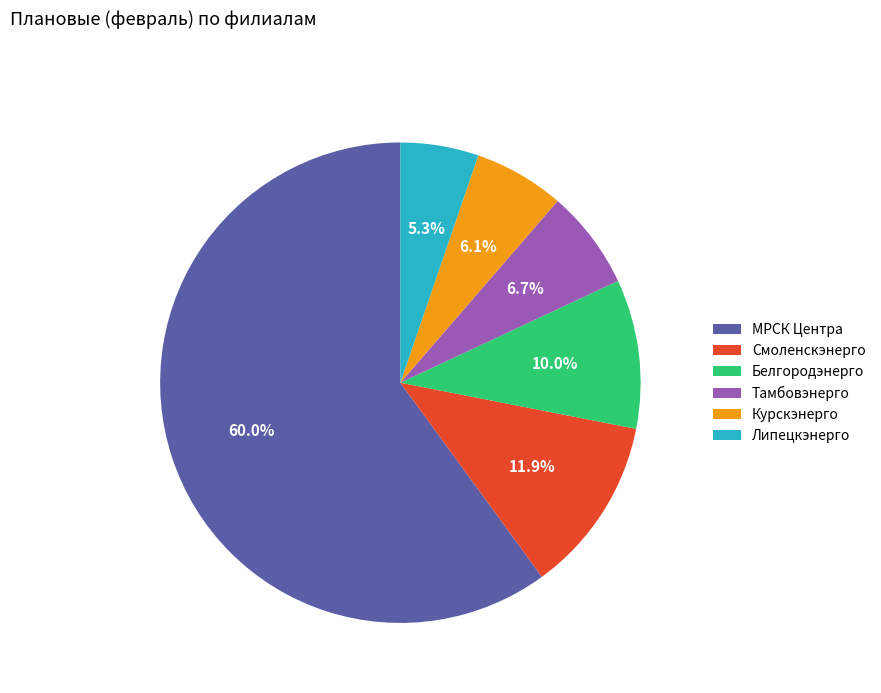

What is the ratio of the value at Липецкэнерго to the value at Смоленскэнерго?

0.4